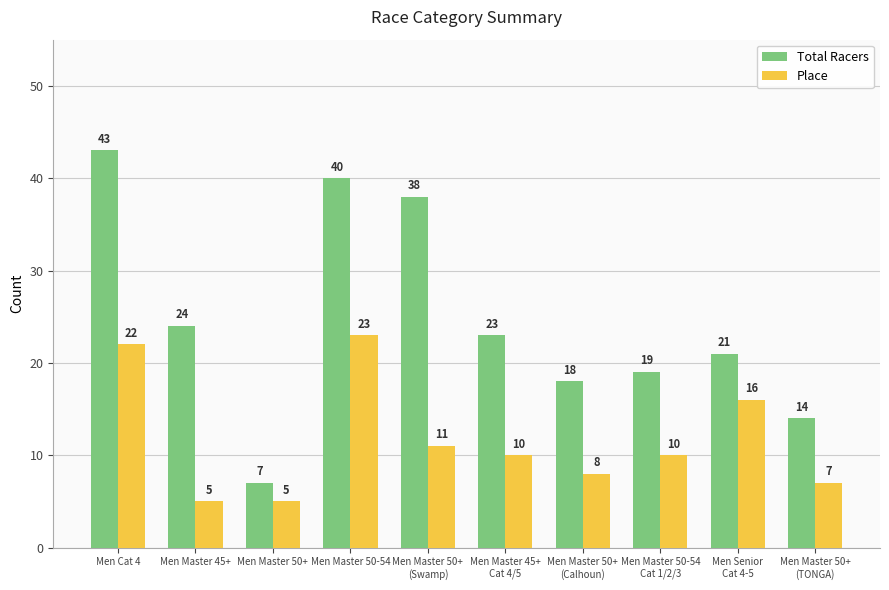

How many bars are there in total?

20